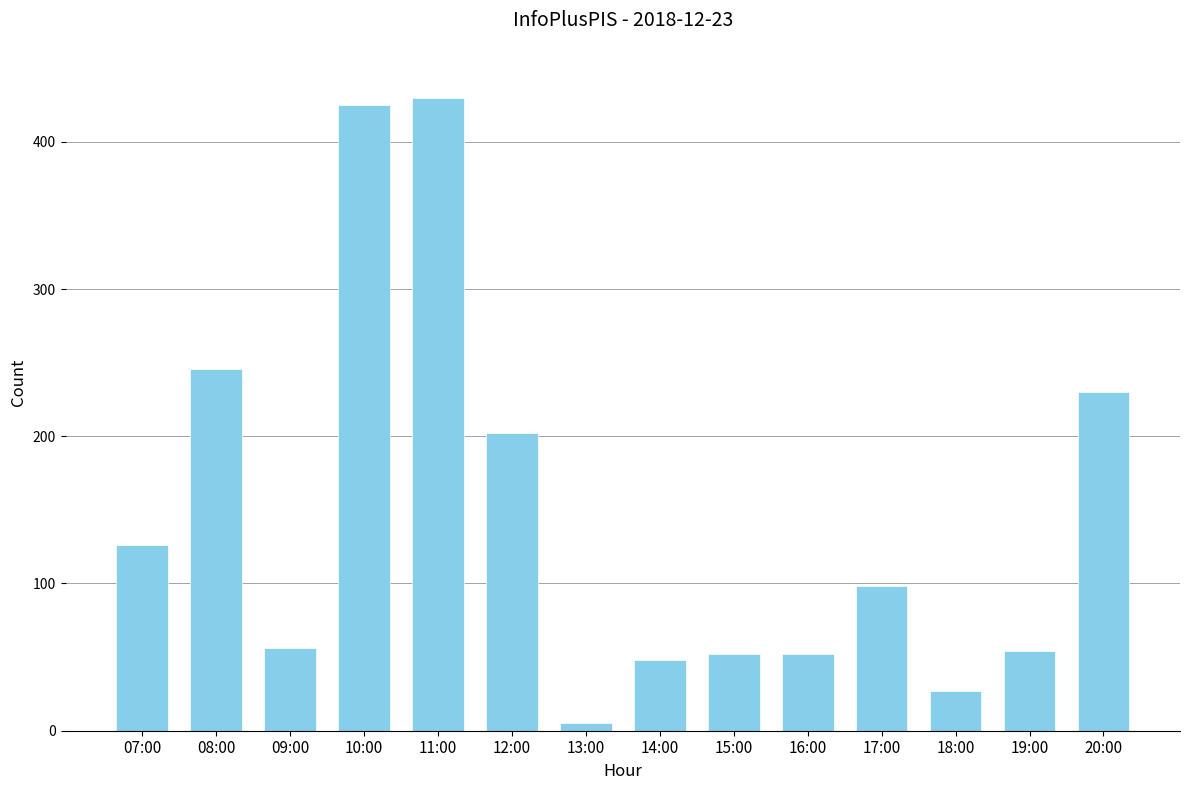

What position from the right is 12:00?

9